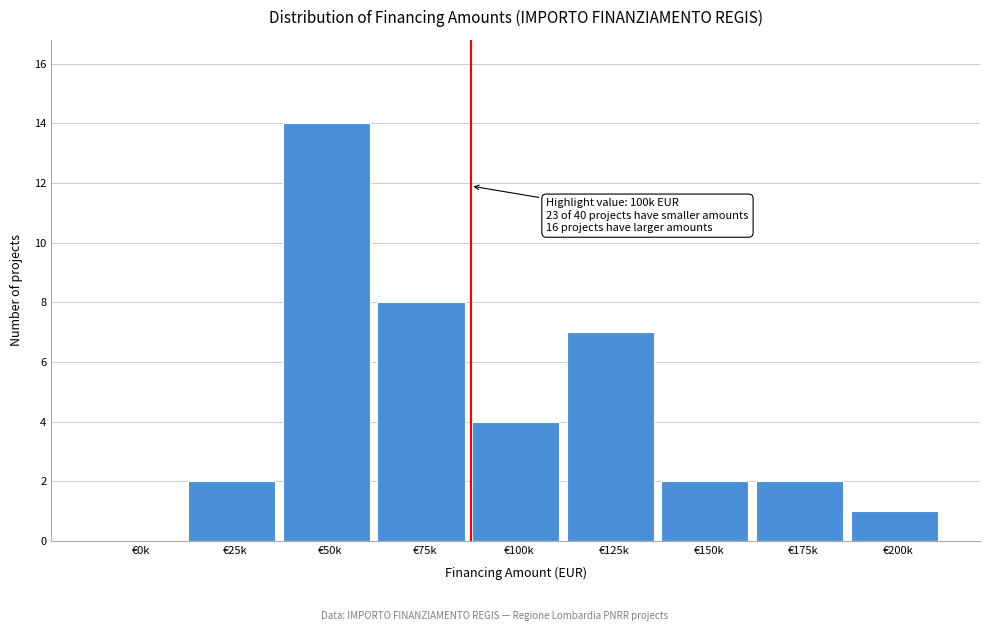

Reading left to right, what are all the values shown in this chart?

€0k=0	€25k=2	€50k=14	€75k=8	€100k=4	€125k=7	€150k=2	€175k=2	€200k=1